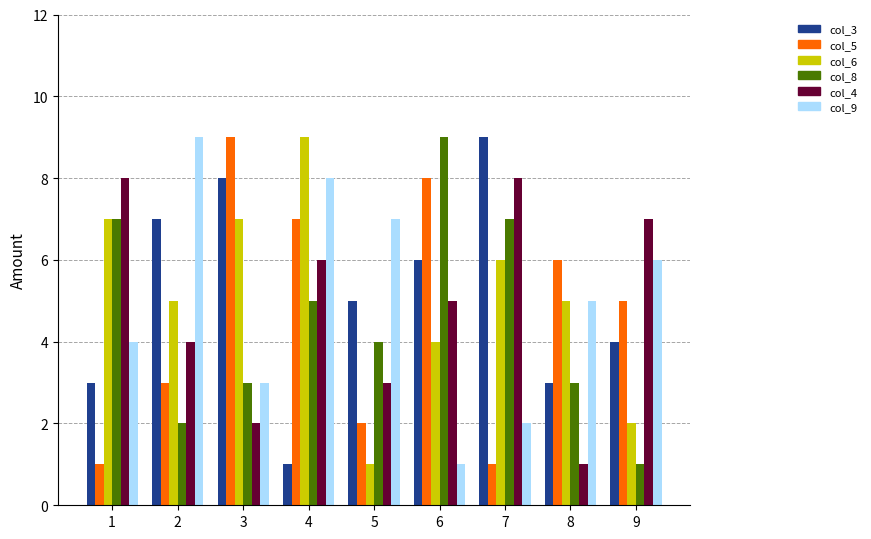

At which category is the sum across all series the highest?

4